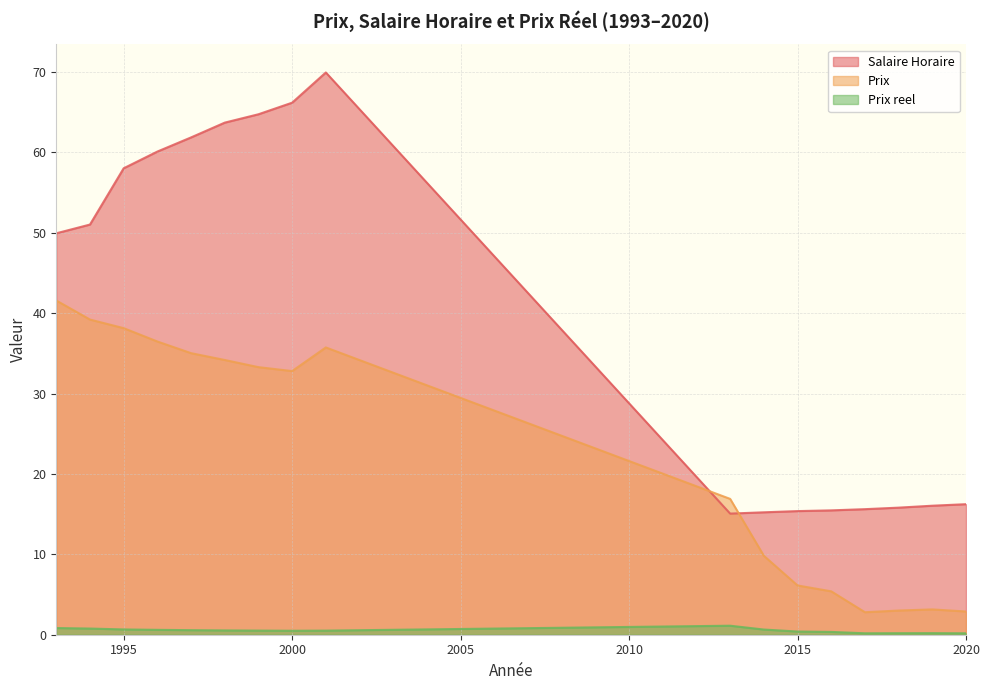

What is the average value of the Prix series?

22.2